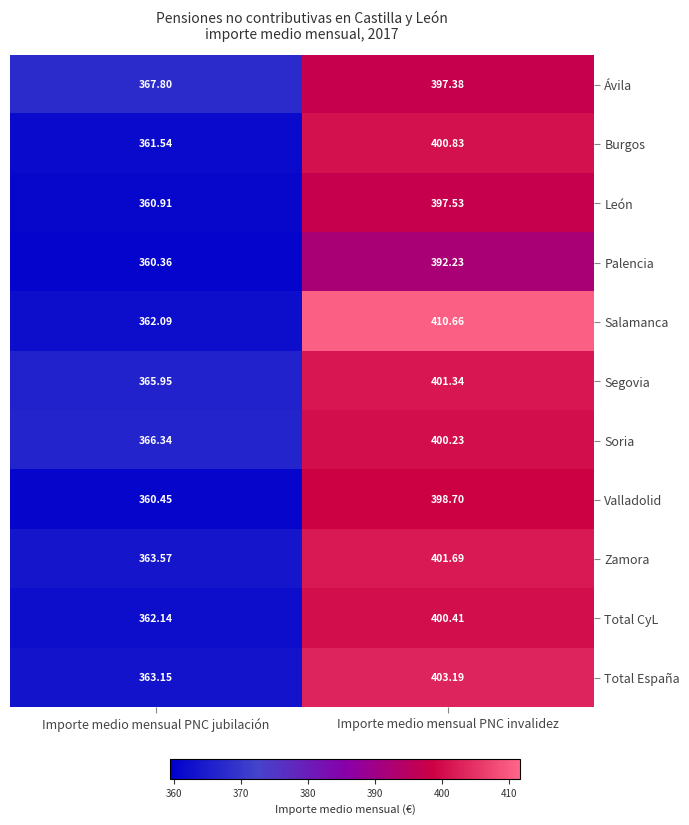

Rank the series by their maximum value, from lowest to highest.

Palencia, Ávila, León, Valladolid, Soria, Total CyL, Burgos, Segovia, Zamora, Total España, Salamanca